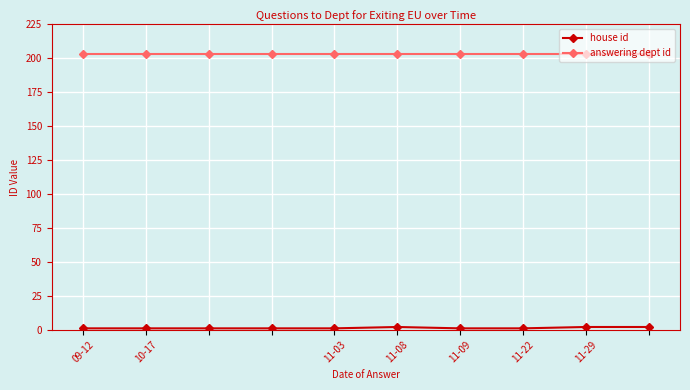

At how many categories does at least one series exceed 193?

10